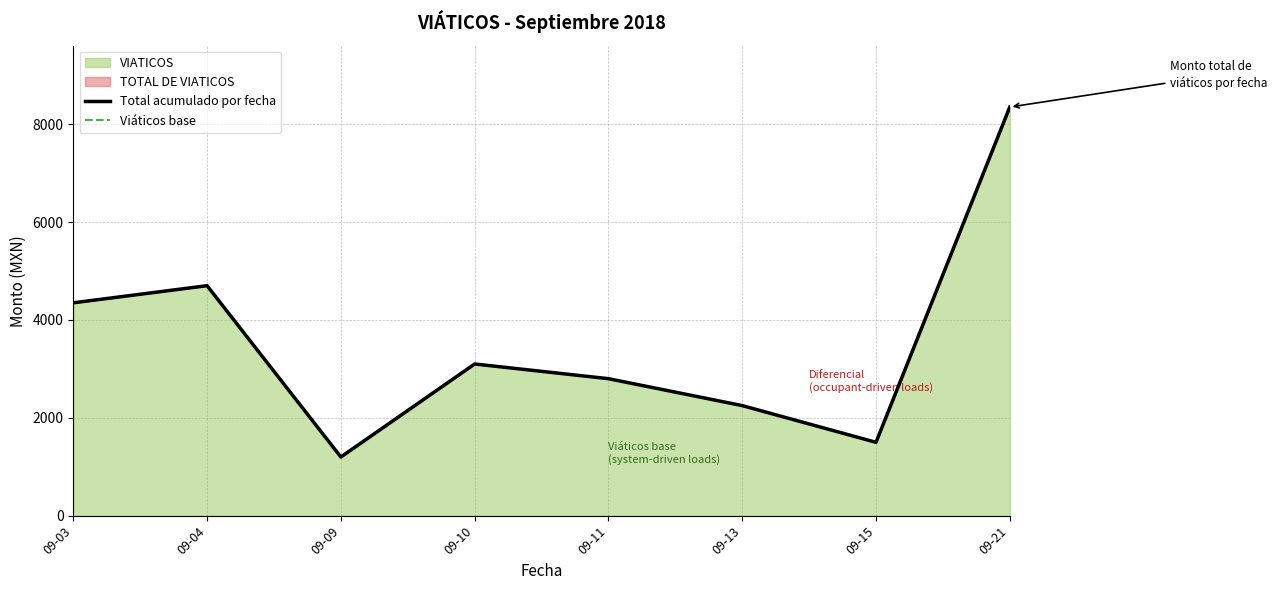

Which series has the largest total across all categories?

Total acumulado por fecha